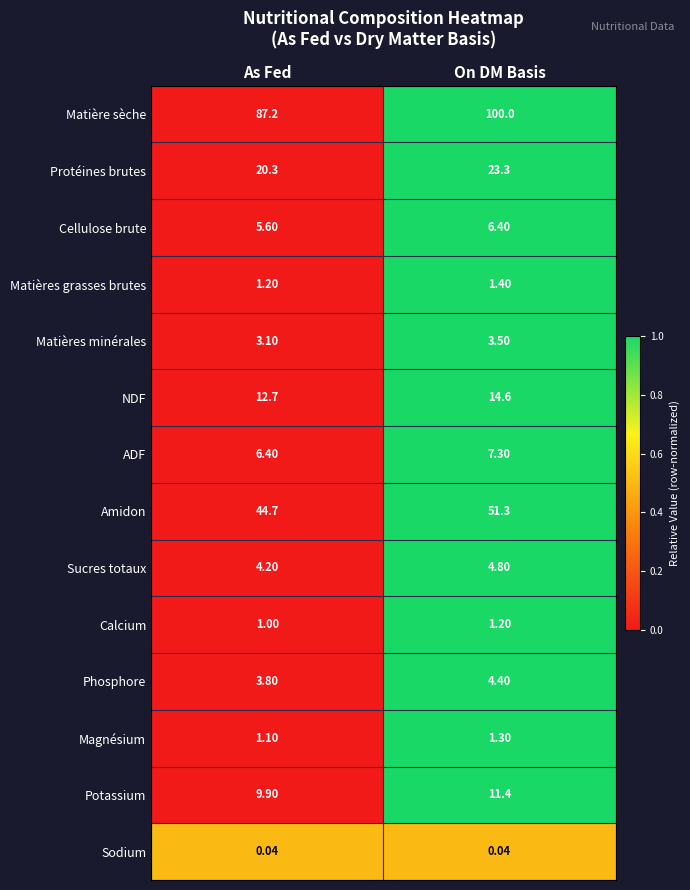

Rank the series by their maximum value, from highest to lowest.

Matière sèche, Amidon, Protéines brutes, NDF, Potassium, ADF, Cellulose brute, Sucres totaux, Phosphore, Matières minérales, Matières grasses brutes, Magnésium, Calcium, Sodium